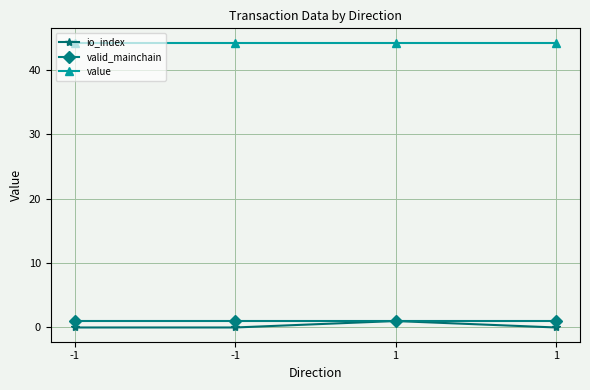

The io_index series shows -0.6 at 1. True or false?

False